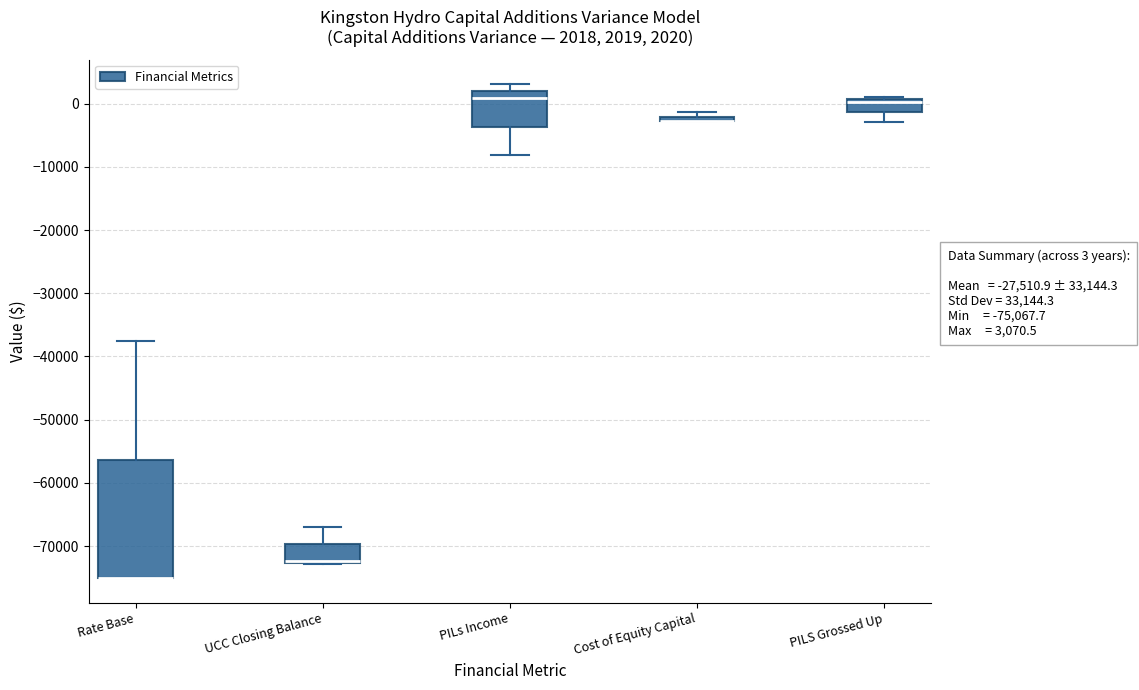

Comparing the boxes themselves (not the whiskers), which one is the tallest?

Rate Base